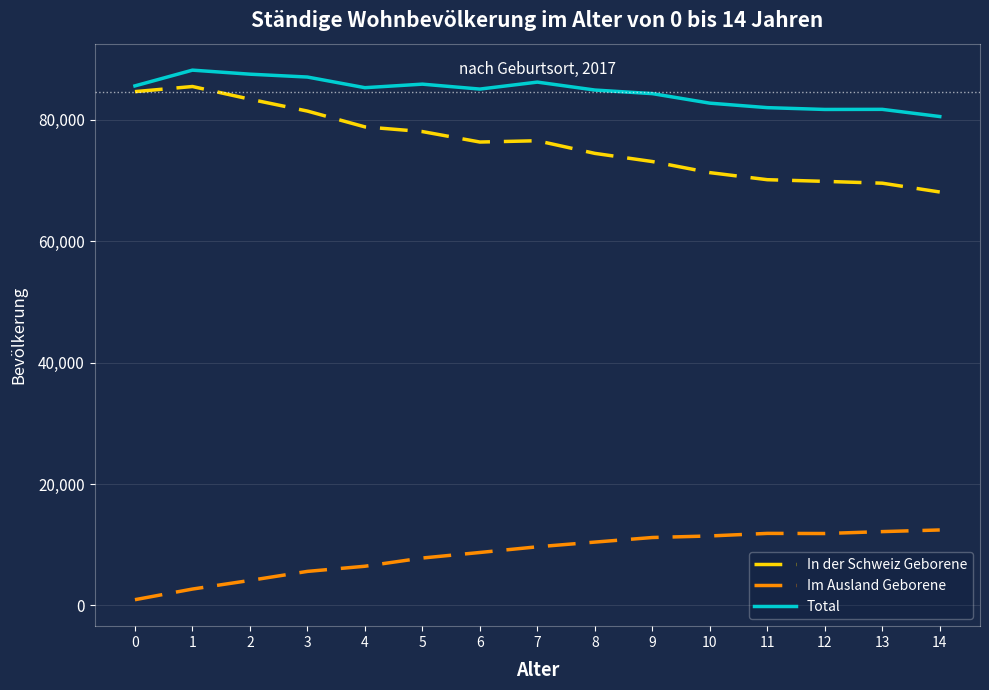

Is the value of Im Ausland Geborene at 2 greater than the value of Total at 14?

No